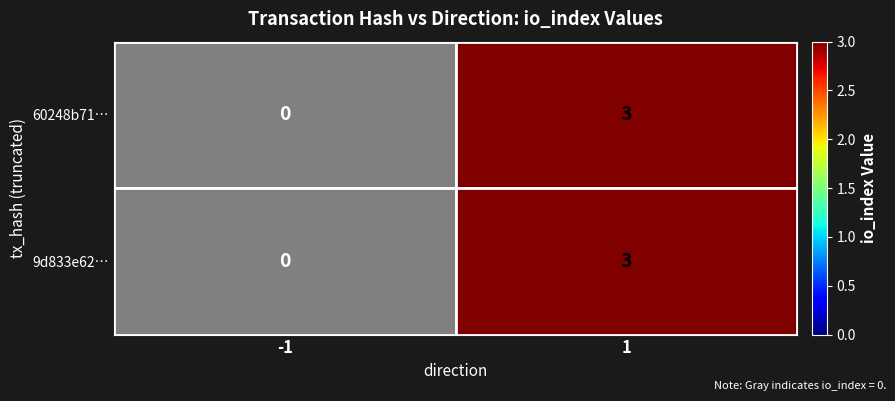

What is the difference between the 60248b71… values at -1 and 1?

3